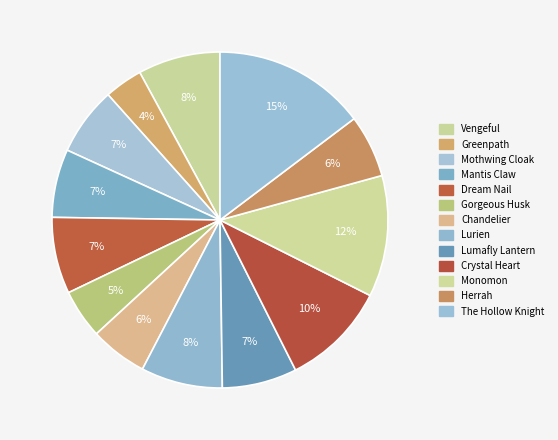

Which category has the biggest portion of the pie?

The Hollow Knight